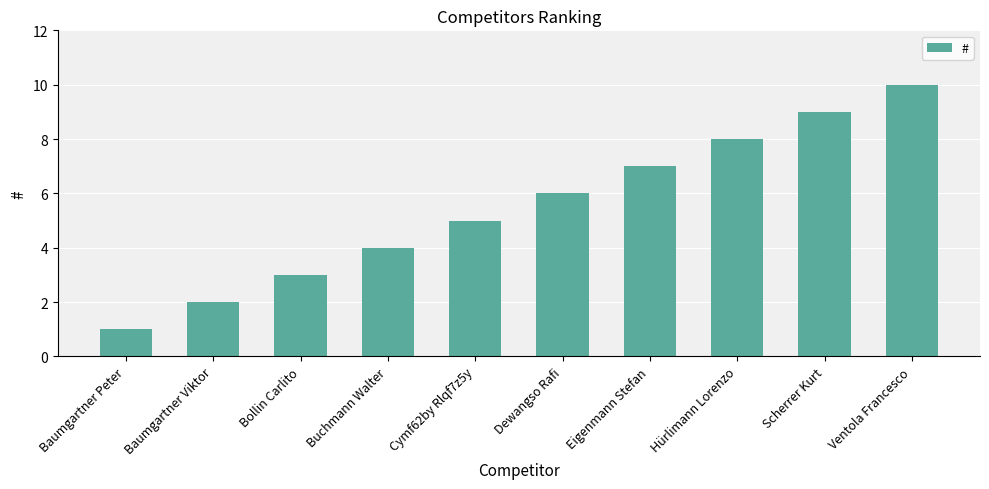

Rank the categories by value from lowest to highest.

Baumgartner Peter, Baumgartner Viktor, Bollin Carlito, Buchmann Walter, Cymf62by Rlqf7z5y, Dewangso Rafi, Eigenmann Stefan, Hürlimann Lorenzo, Scherrer Kurt, Ventola Francesco